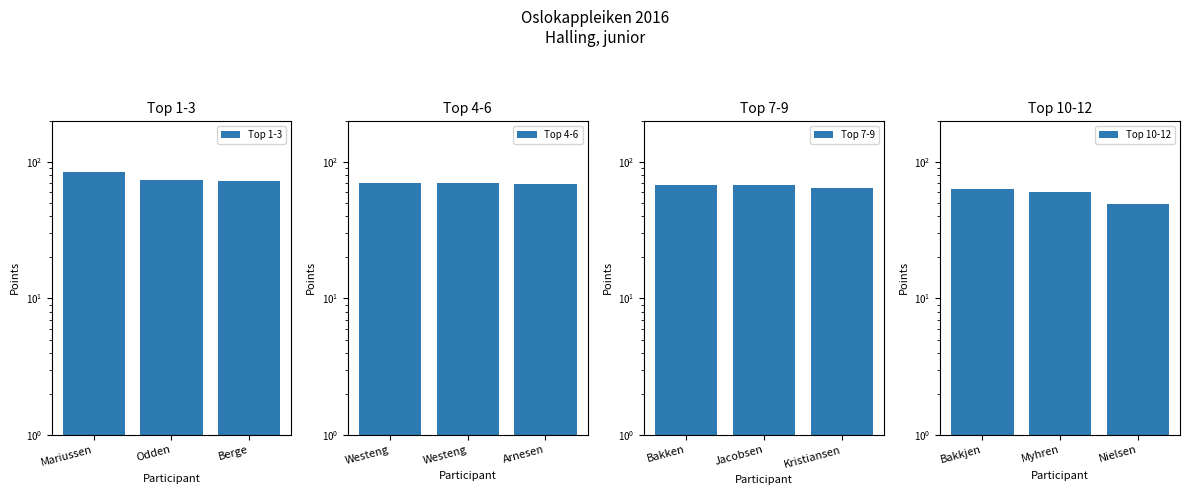

Reading left to right, what are all the values shown in this chart?

Top 1-3: 85	74	72
Top 4-6: 70	70	69
Top 7-9: 68	68	64
Top 10-12: 63	60	49